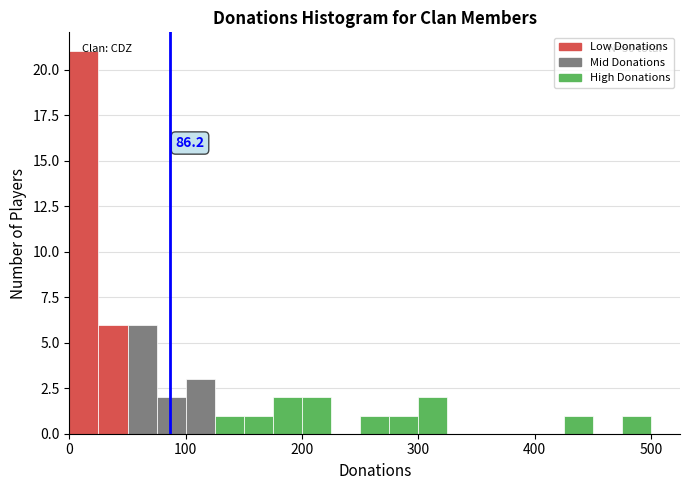

Around what value on the x-axis is the tallest bar? Give the approximate position of its centre, as read against the axis.

10